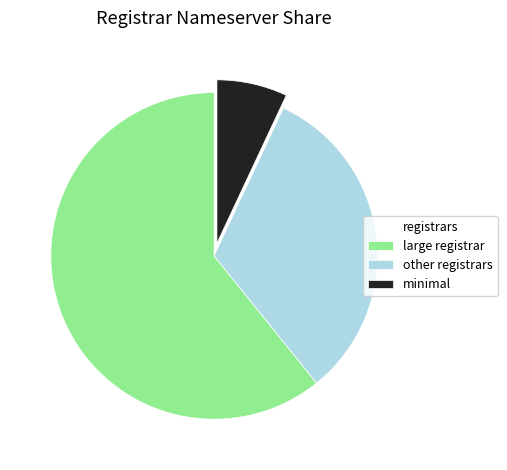

Rank the categories by value from highest to lowest.

large registrar, other registrars, minimal